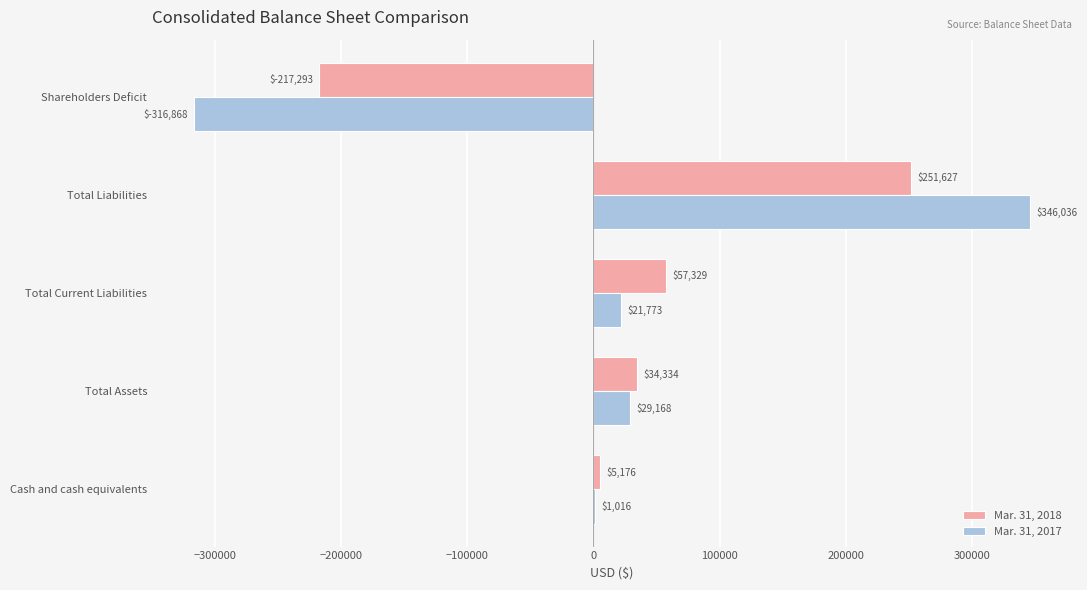

What is the total value across all series at Total Current Liabilities?

79102